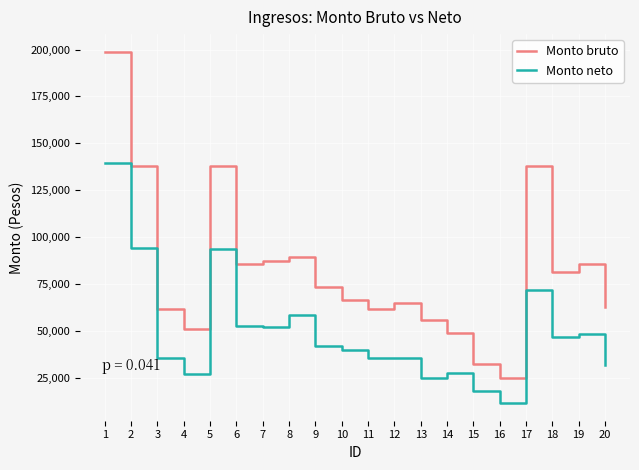

Which series has the widest spread of values?

Monto bruto